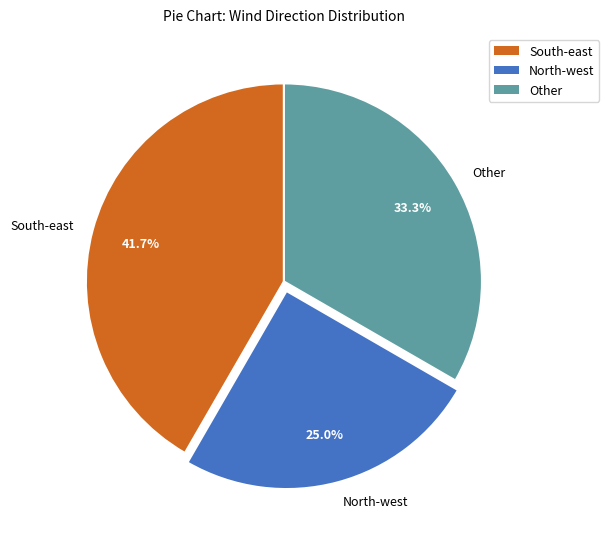

Approximately how many times larger is the value at Other compared to North-west?

1.3